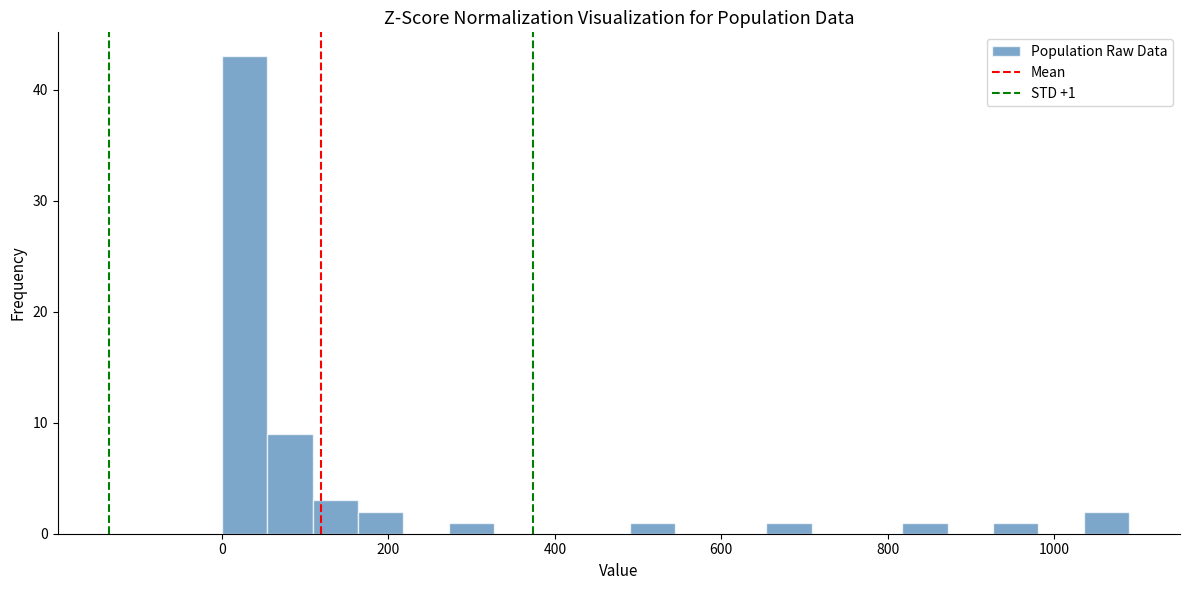

Around what value on the x-axis is the tallest bar? Give the approximate position of its centre, as read against the axis.

20